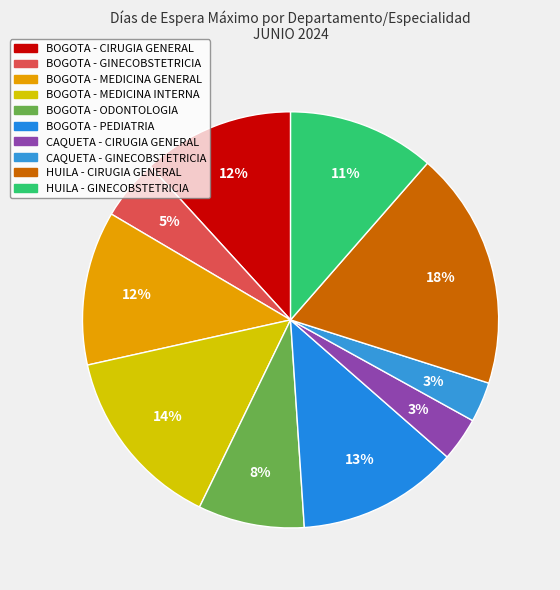

How many slices are in this pie chart?

10